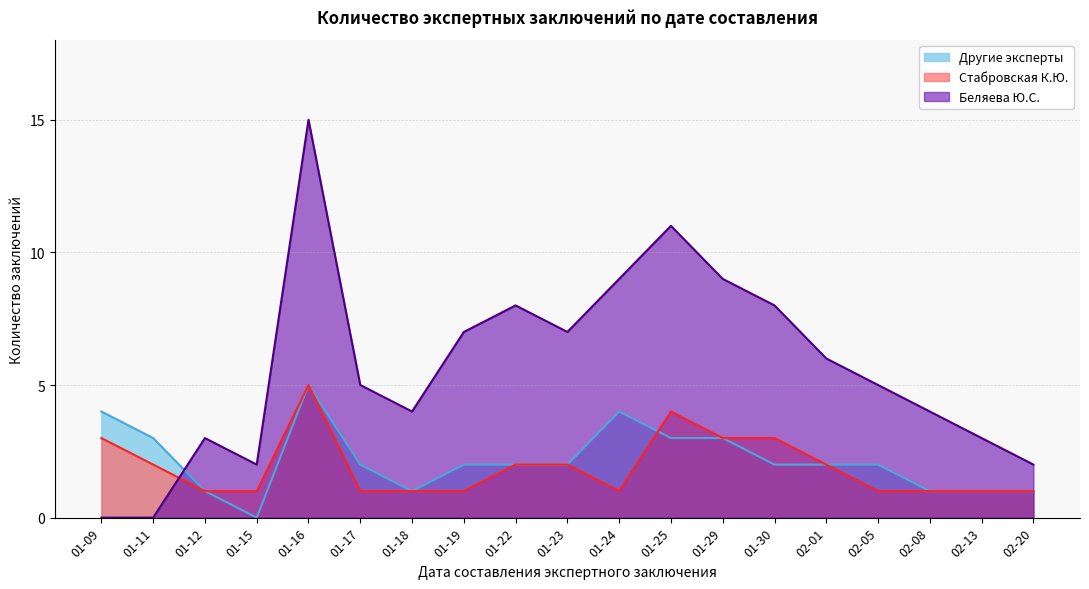

True or false: Стабровская К.Ю. and Беляева Ю.С. cross at least once.

True